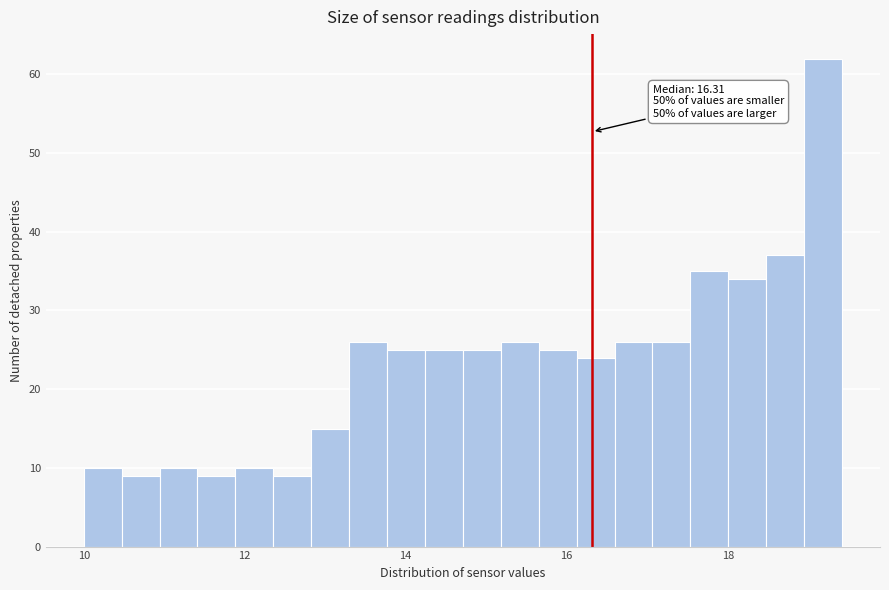

Read against the x-axis, roughly where is the centre of the tallest bar?

19.2